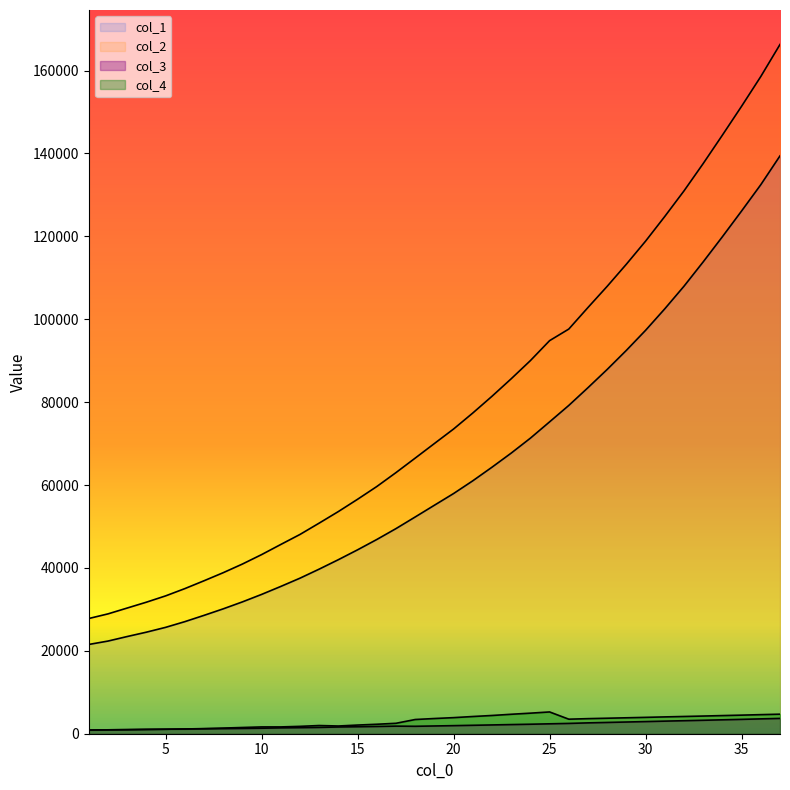

Reading right to left, list all the values displayed in this chart.

col_1: 139415	132463	126124	119907	113843	107970	102520	97331	92498	87891	83493	79207	75243	71309	67703	64302	61022	57949	55126	52293	49488	46859	44370	41993	39713	37527	35535	33609	31805	30126	28554	27036	25661	24500	23448	22354	21537
col_2: 166294	158561	151389	144417	137565	130968	124801	118846	113285	107946	102838	97632	94834	90020	85635	81415	77376	73519	70013	66494	63001	59638	56567	53606	50814	48078	45660	43212	40936	38848	36899	35005	33253	31735	30323	28913	27795
col_3: 3695	3583	3464	3356	3244	3140	3038	2928	2824	2720	2618	2487	2390	2292	2207	2119	2034	1949	1870	1796	1833	1750	1685	1625	1521	1463	1414	1328	1272	1227	1185	1139	1085	1031	983	937	894
col_4: 4715	4603	4484	4376	4264	4160	4058	3948	3844	3740	3638	3507	5254	4961	4693	4401	4152	3881	3668	3429	2518	2284	2089	1863	1977	1777	1642	1639	1504	1363	1239	1141	1084	1051	981	940	895